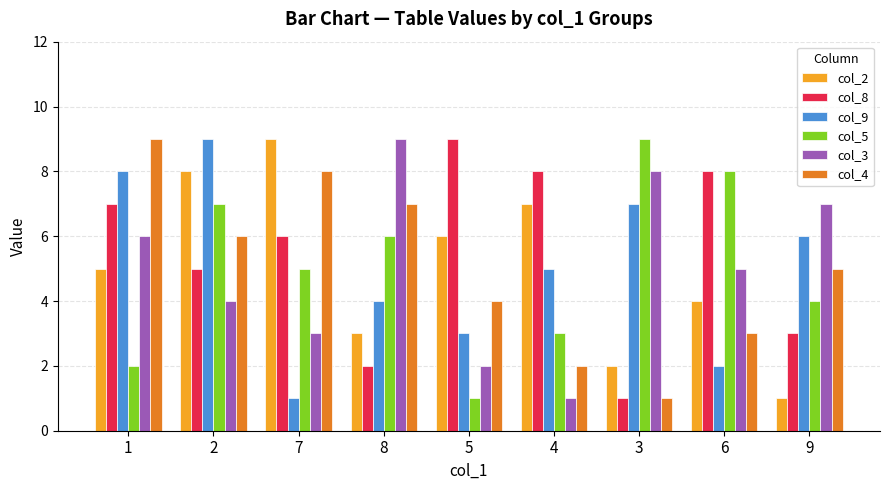

Is the value of col_8 at 9 greater than the value of col_4 at 2?

No